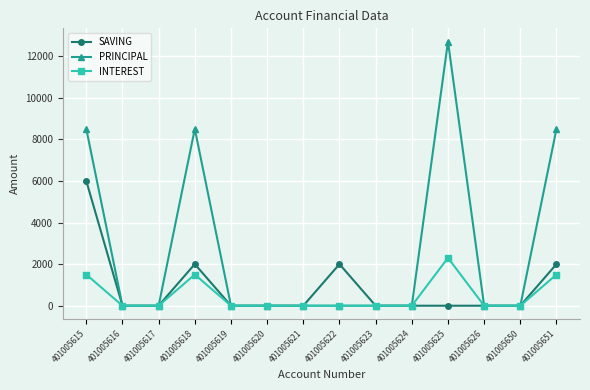

At 401005615, list the series in order from smallest to largest.

INTEREST, SAVING, PRINCIPAL